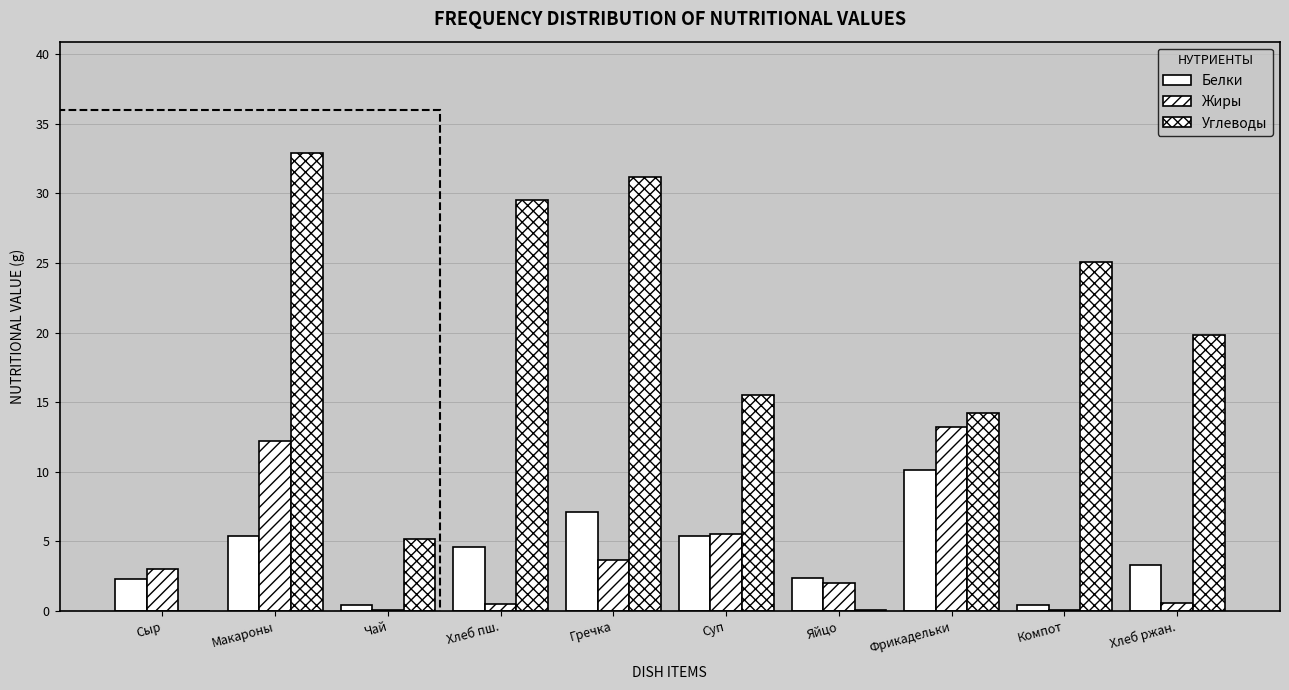

Are the bars grouped side by side (vs. stacked)?

Yes